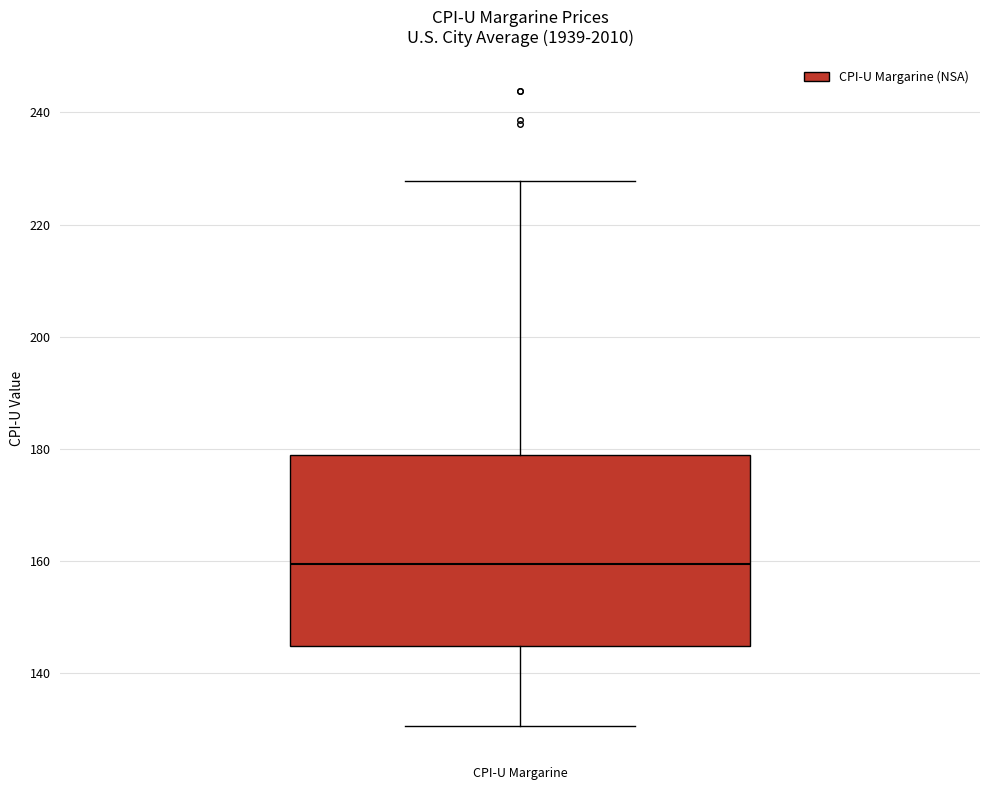

Transcribe this box plot: give where the median line is, the range the box spans, and where the two whiskers end, as read against the y-axis. The values are not printed on the chart, so give them approximately, as read against the axis.

median 160, box 144 to 178, whiskers 130 to 228